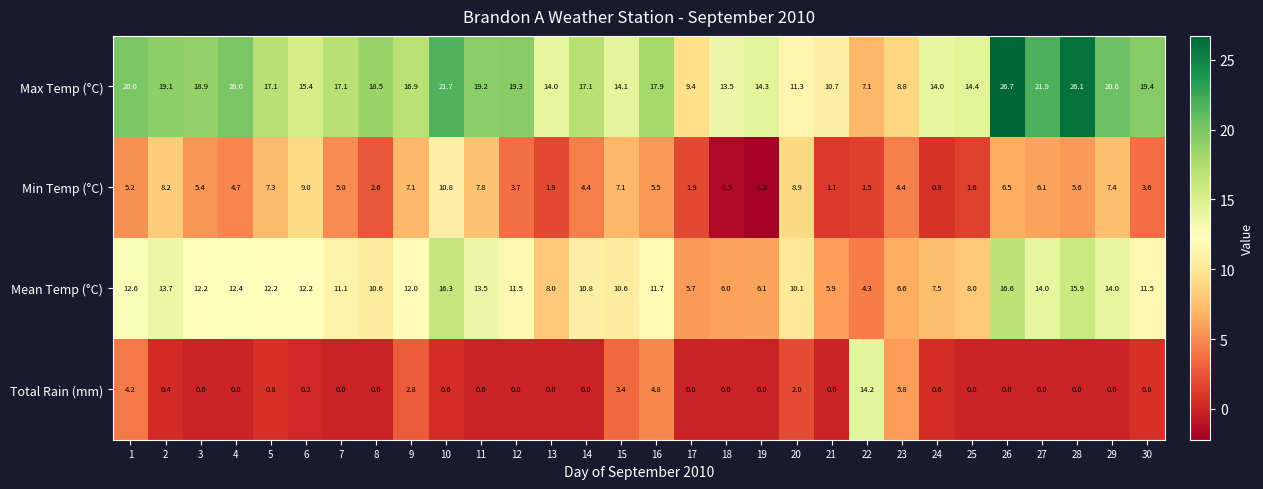

What is the greatest value displayed?

26.7